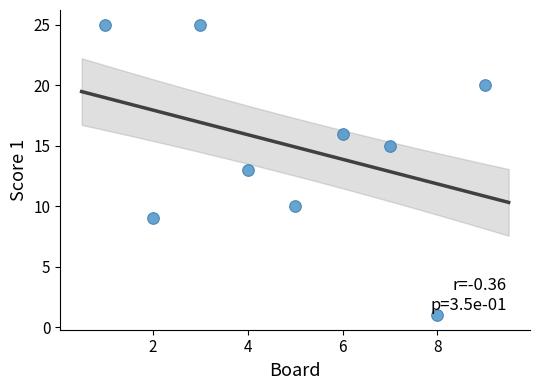

What is the range of X values (max minus min)?

8